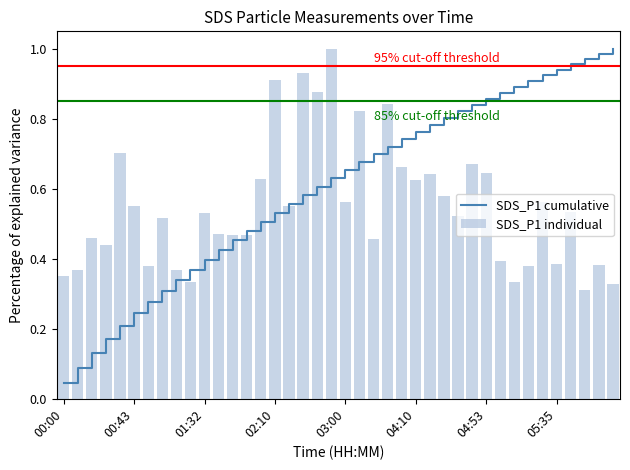

What is the sum of all values?

21.9